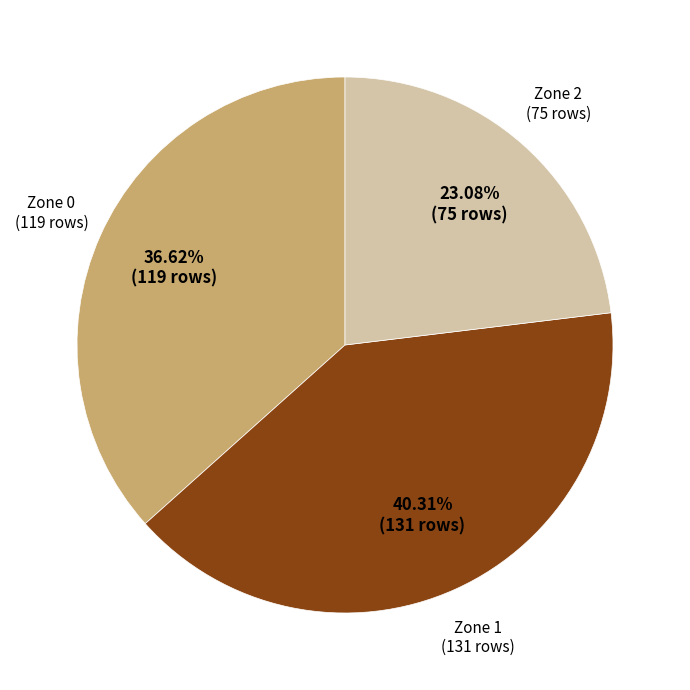

Does any single category account for the majority?

No